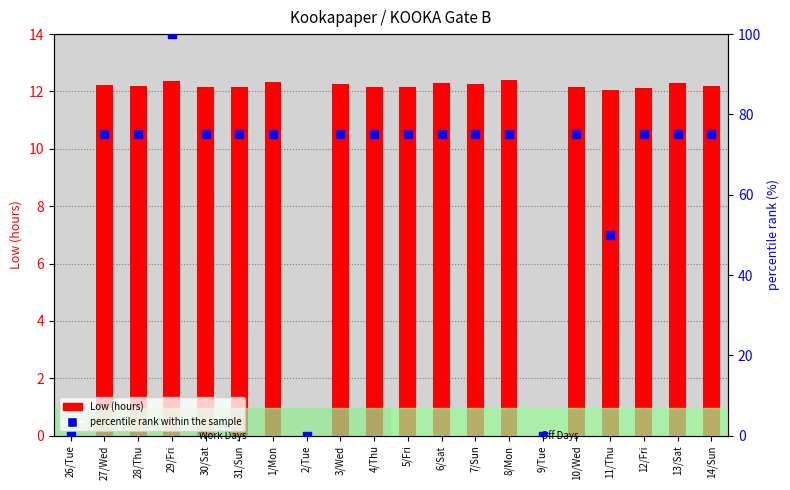

At which category is the sum across all series the highest?

29/Fri